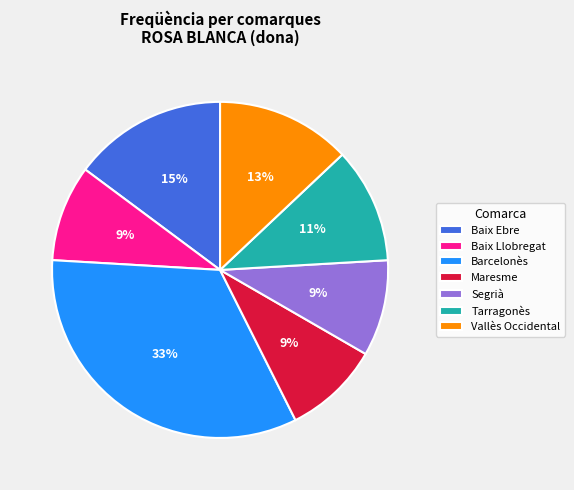

The Baix Ebre slice represents 15% of the pie. True or false?

True